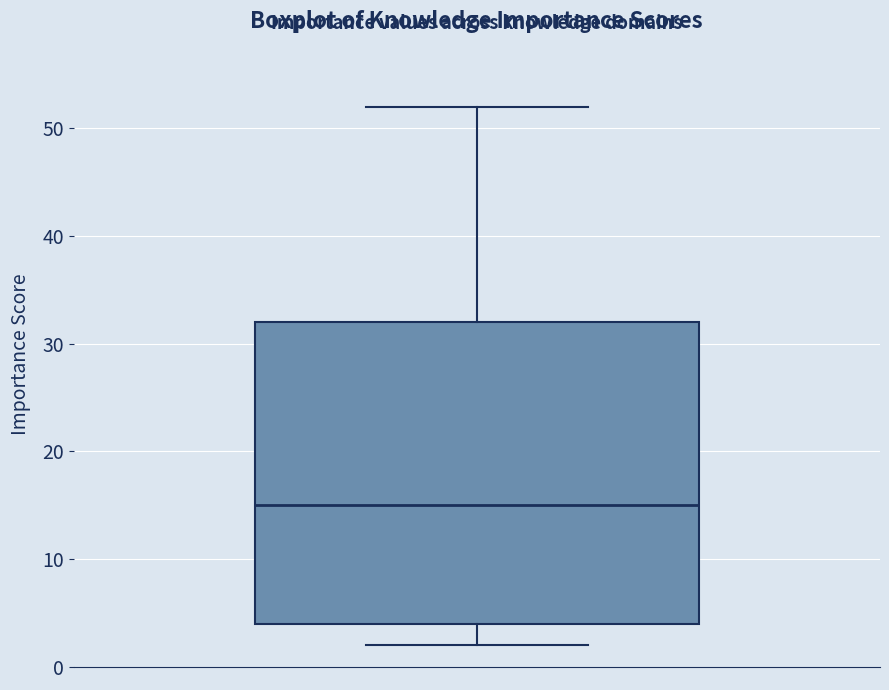

Read this box plot against the y-axis: the position of the median line, the range covered by the box, and the ends of both whiskers. The values are not printed on the chart, so give them approximately, as read against the axis.

median 15, box 4 to 32, whiskers 2 to 52